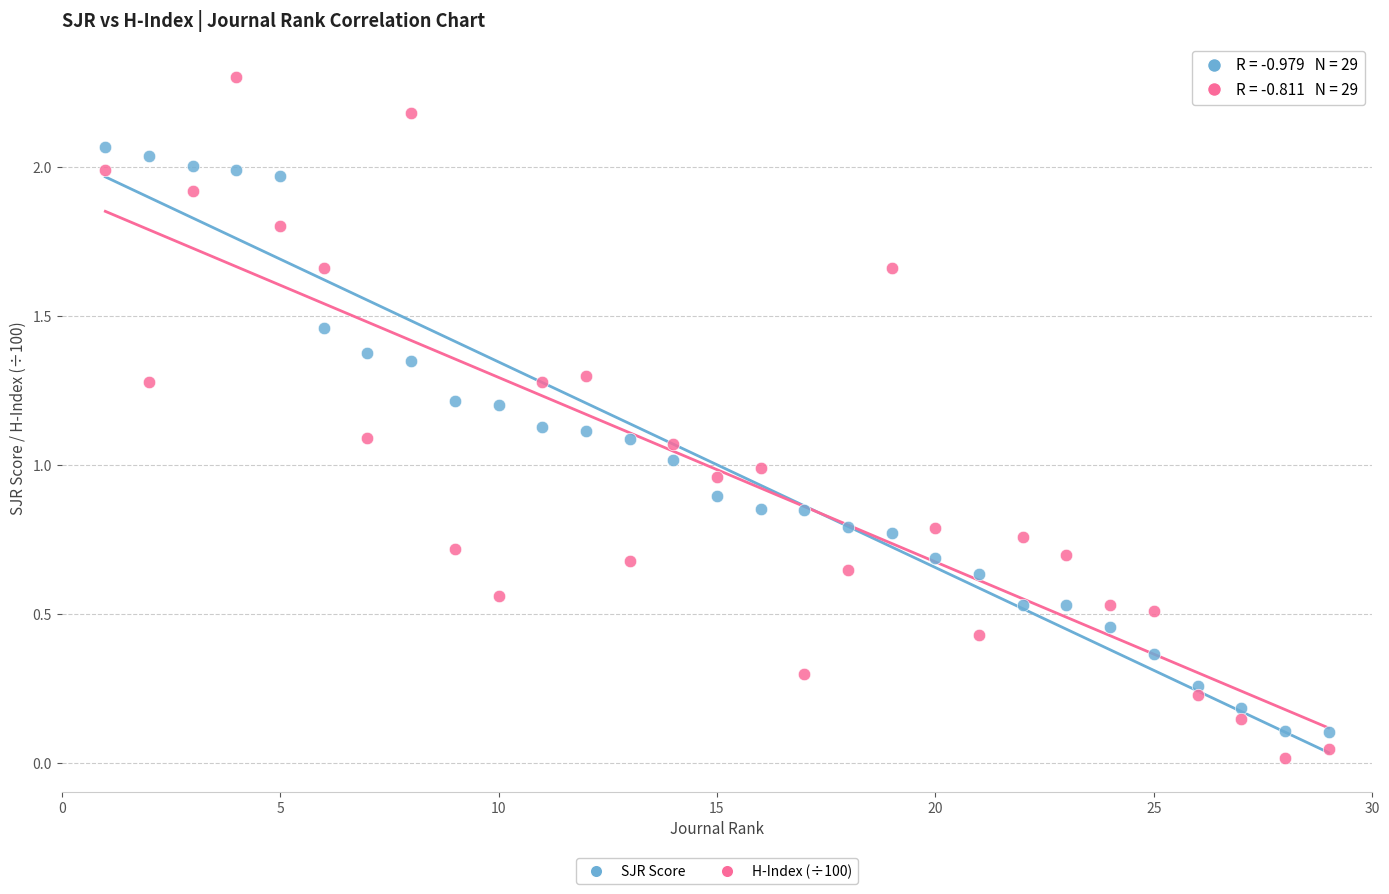

Across all data points, what is the range of Y values (max minus min)?

2.3